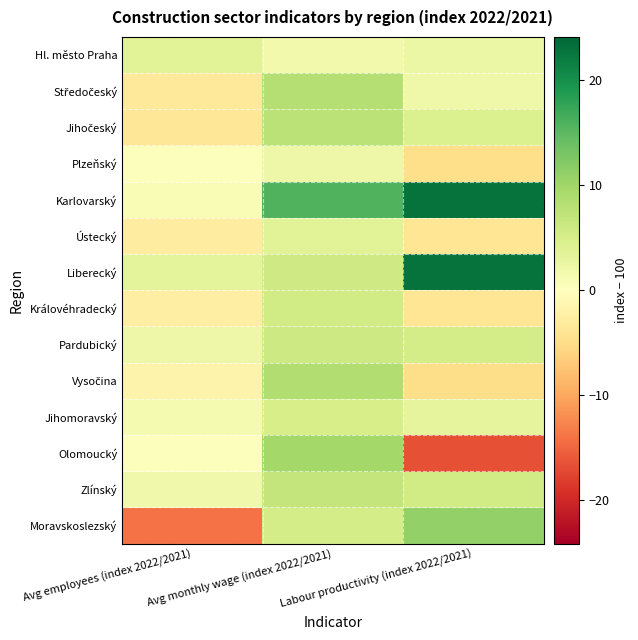

At how many categories does at least one series exceed 22?

1